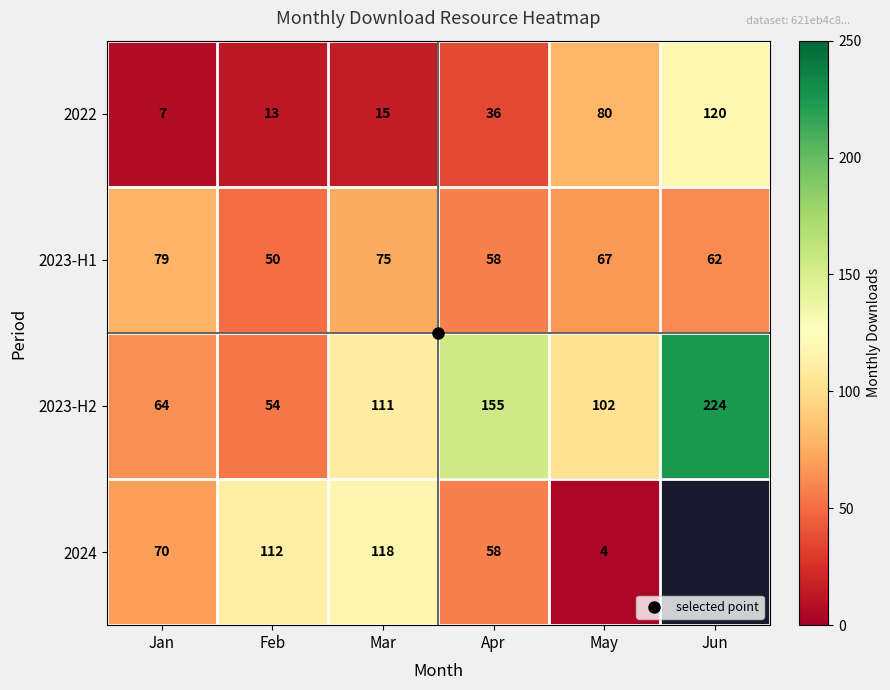

True or false: 2024 has a value of 77.9 at Apr.

False